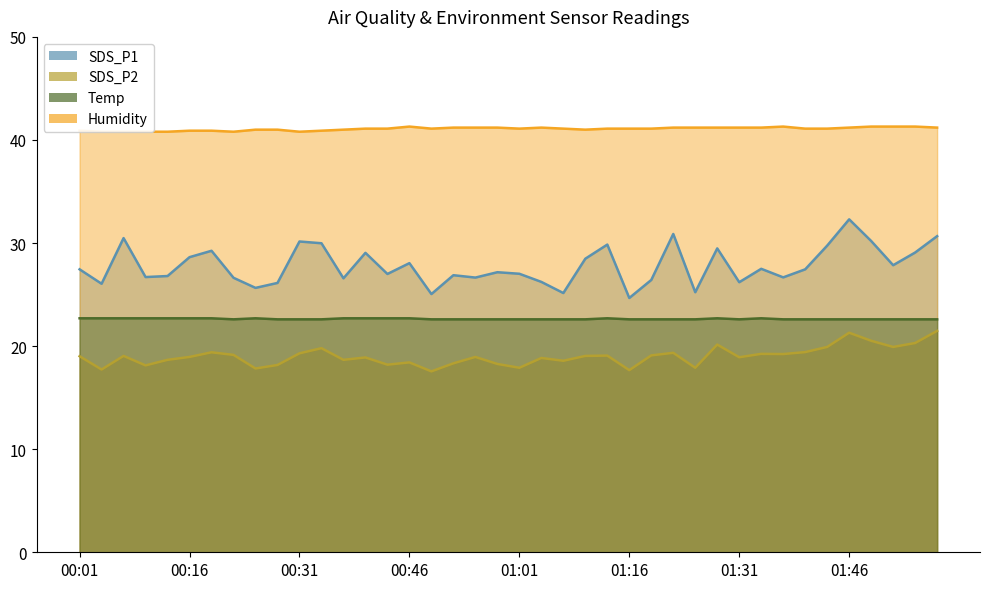

What is the label of the 18th point from the right?

01:07